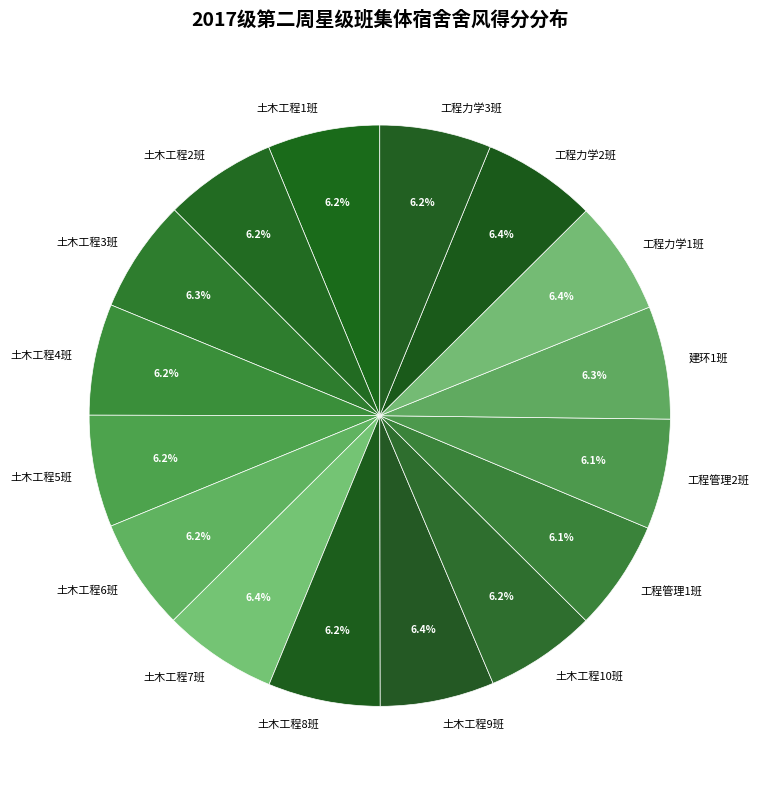

Is there a majority slice in this chart?

No